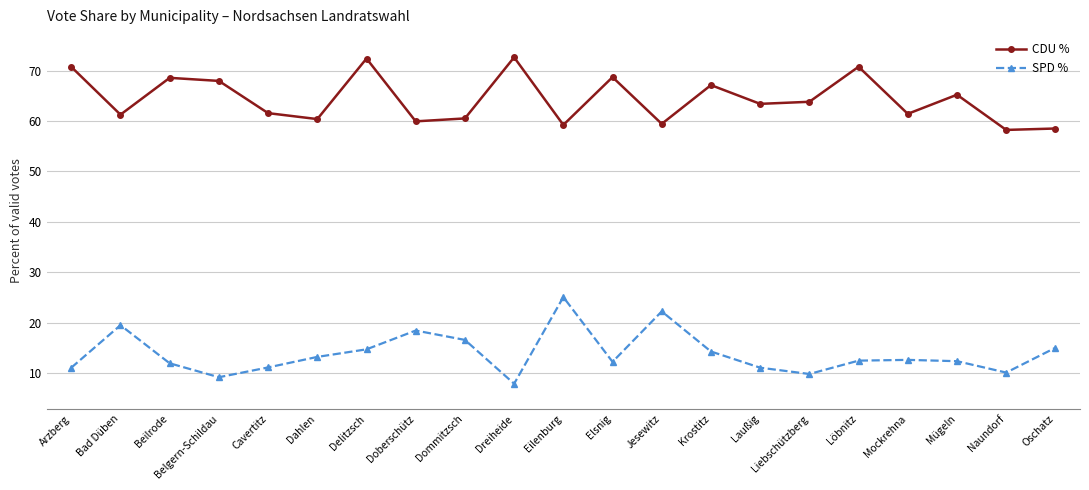

What is the difference between the maximum and minimum values in the CDU % series?

14.4